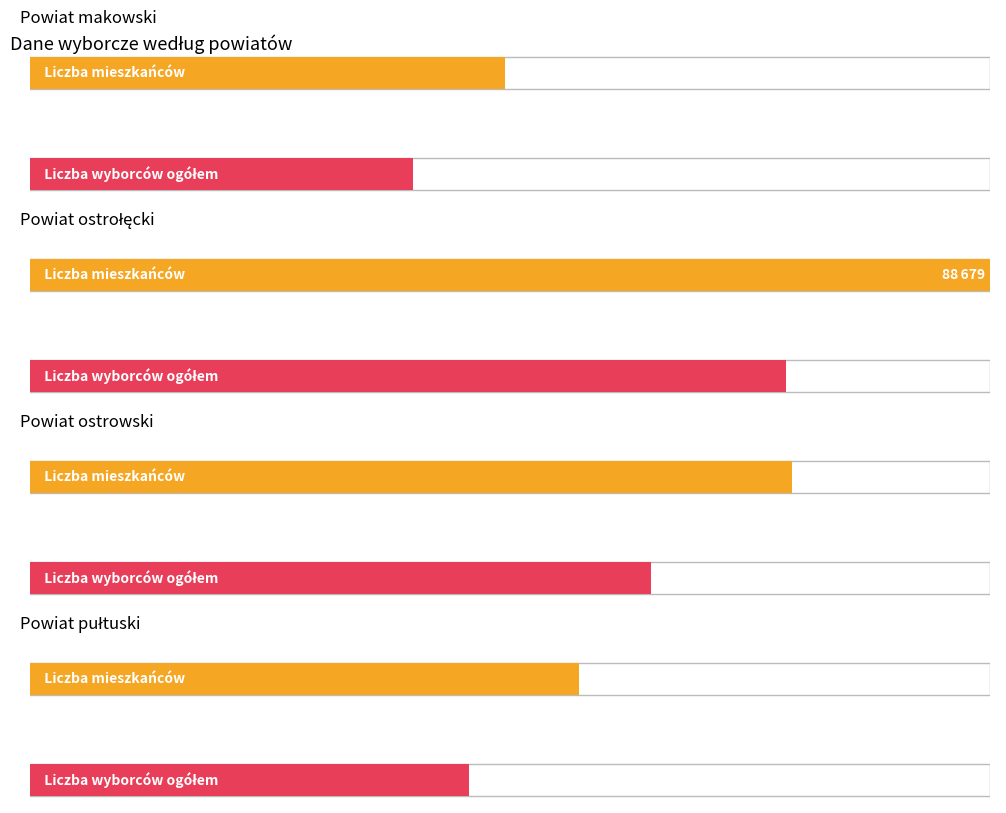

What is the sum of all Liczba mieszkańców values?

253616